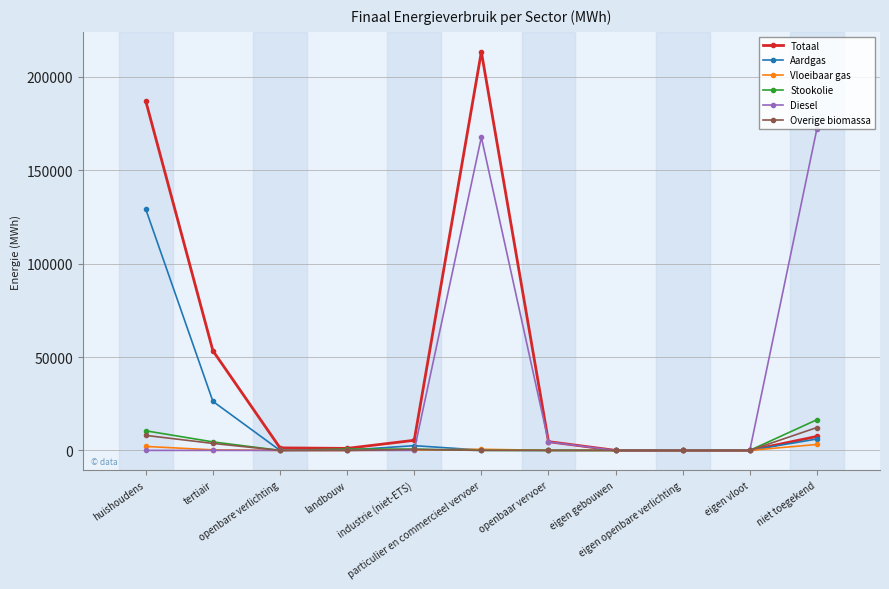

At how many categories does at least one series exceed 145878?

3